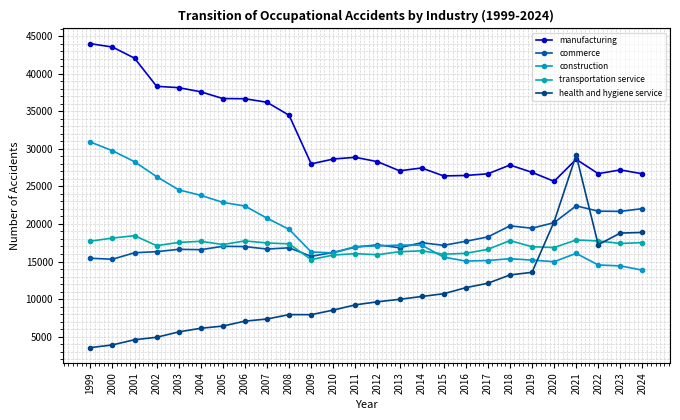

How many distinct data groups are displayed?

5